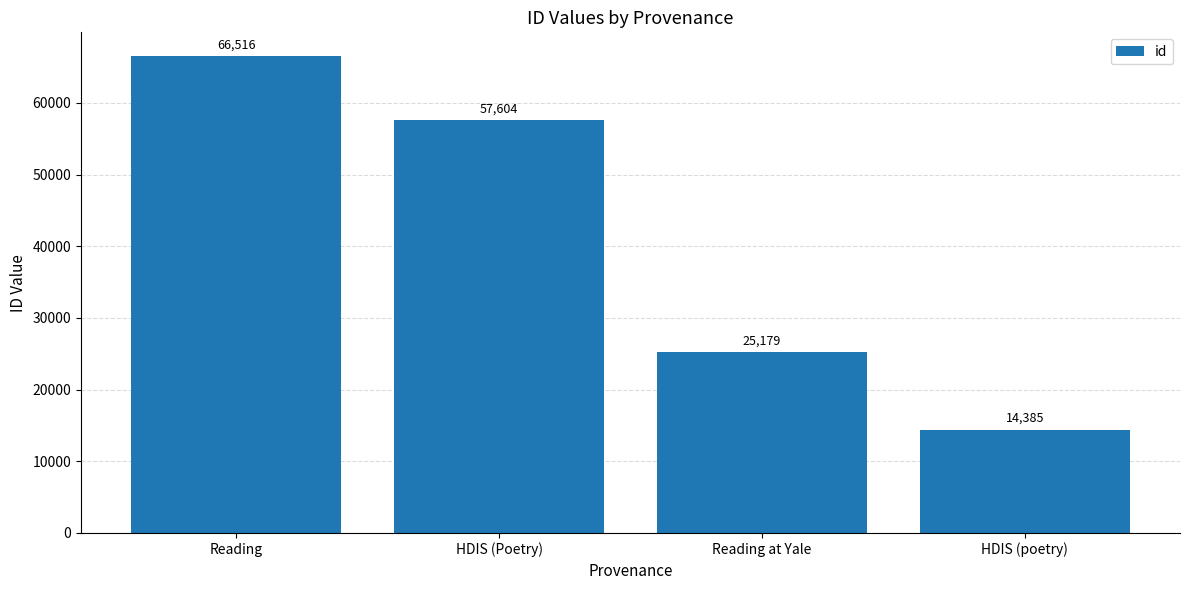

What is the ratio of the value at HDIS (Poetry) to the value at Reading at Yale?

2.3